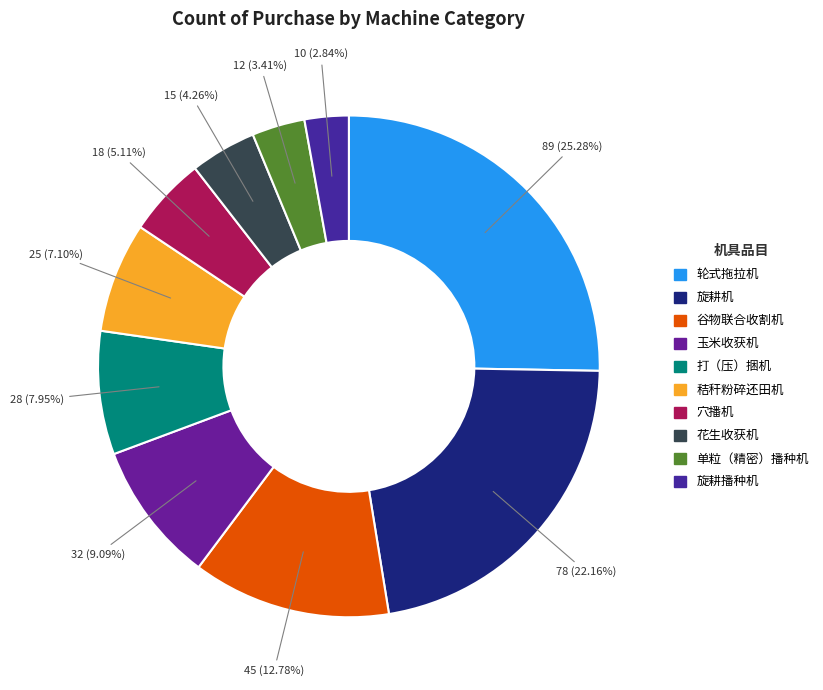

How many slices are in this pie chart?

10